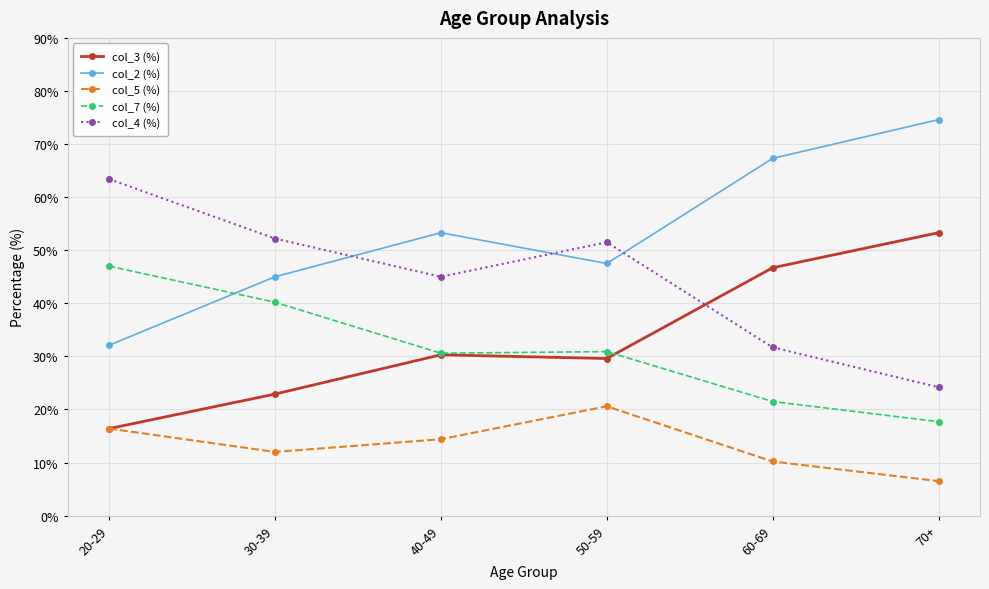

After their last crossing, which series has the higher values: col_2 (%) or col_4 (%)?

col_2 (%)